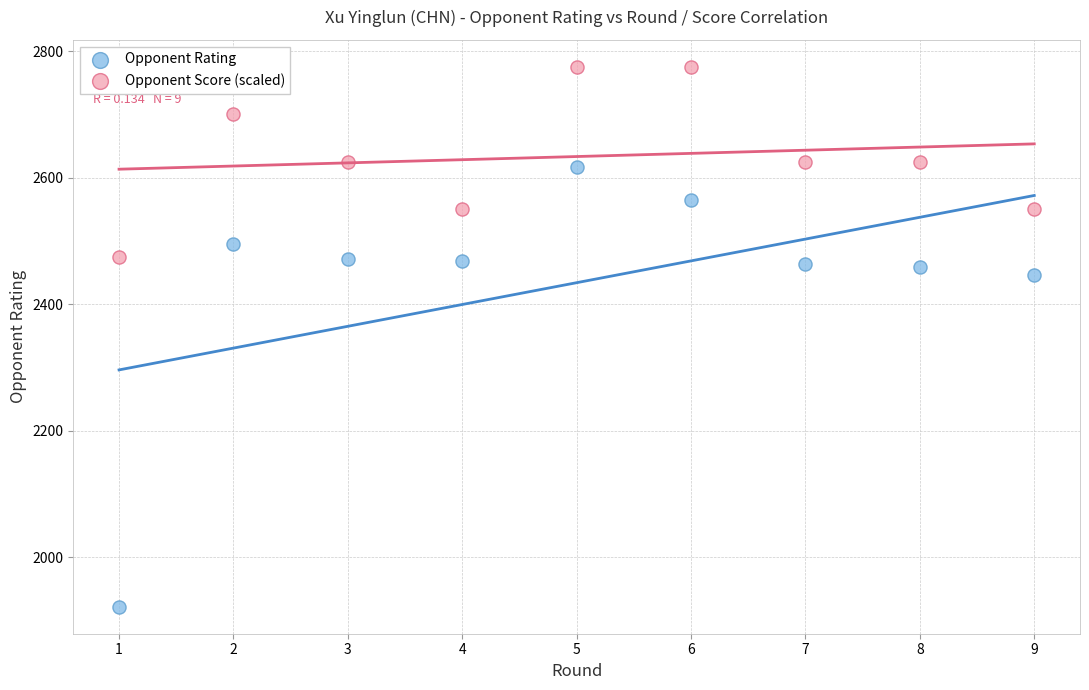

Which series contains the highest Y value?

Opponent Score (scaled)